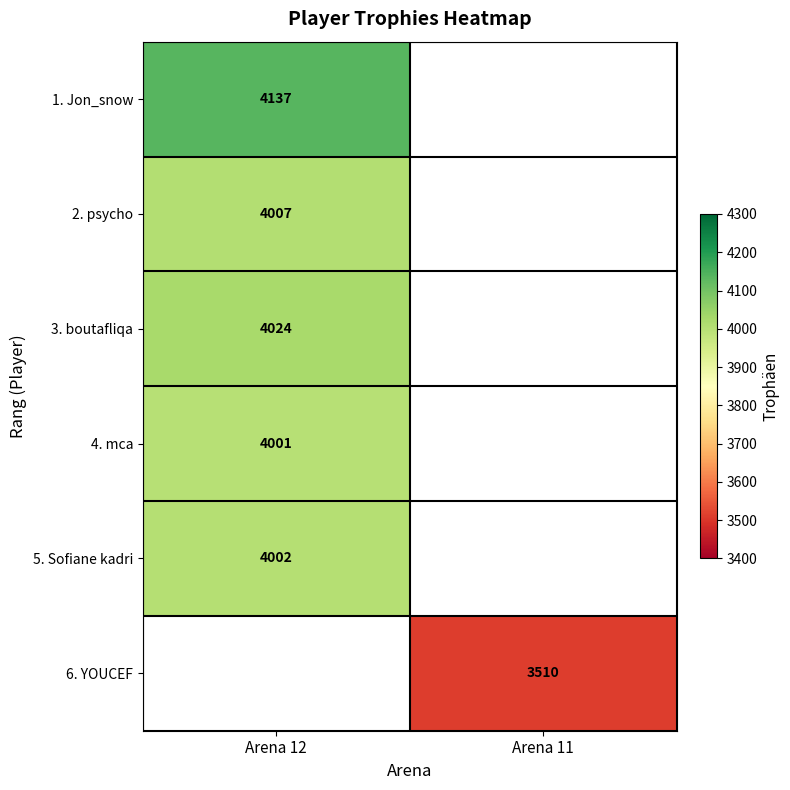

Is the value of 2. psycho at Arena 12 greater than the value of 5. Sofiane kadri at Arena 12?

Yes